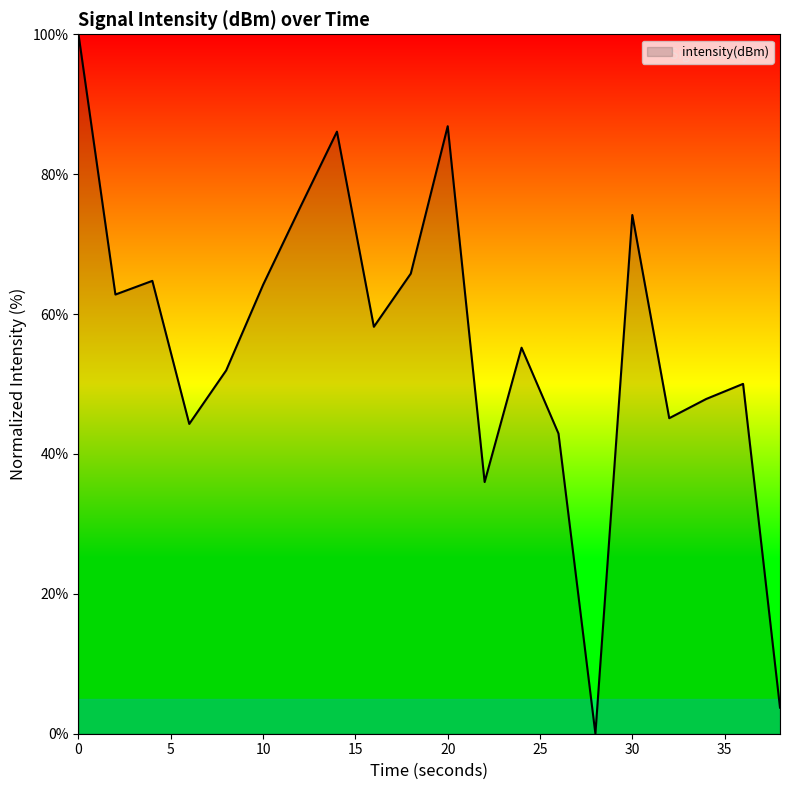

What is the maximum value shown in the chart?

100.0